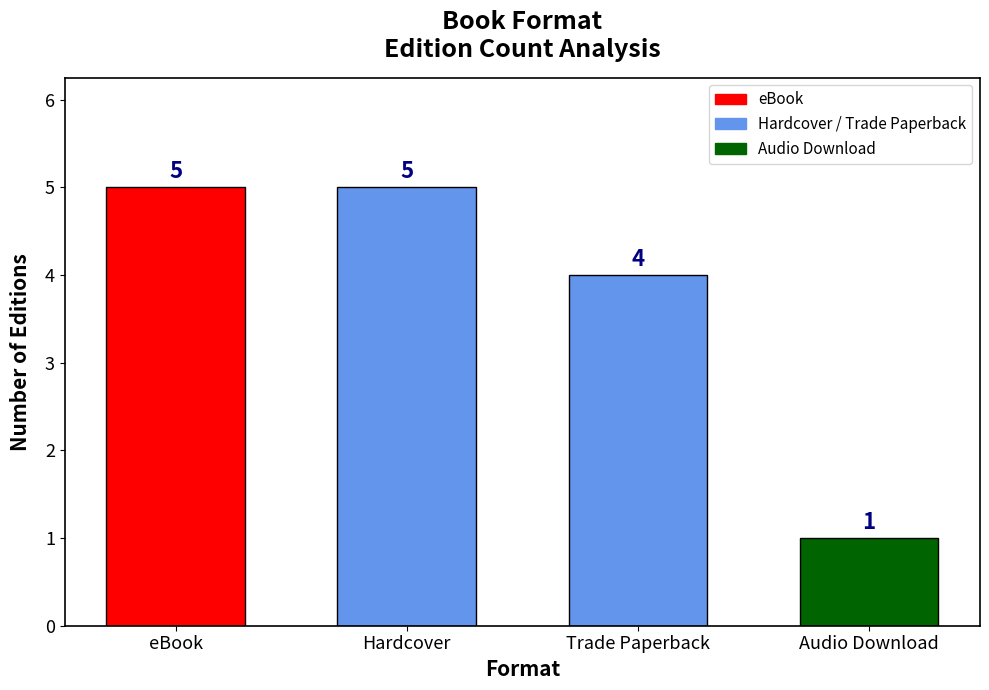

True or false: the data shows 1 at Audio Download.

True